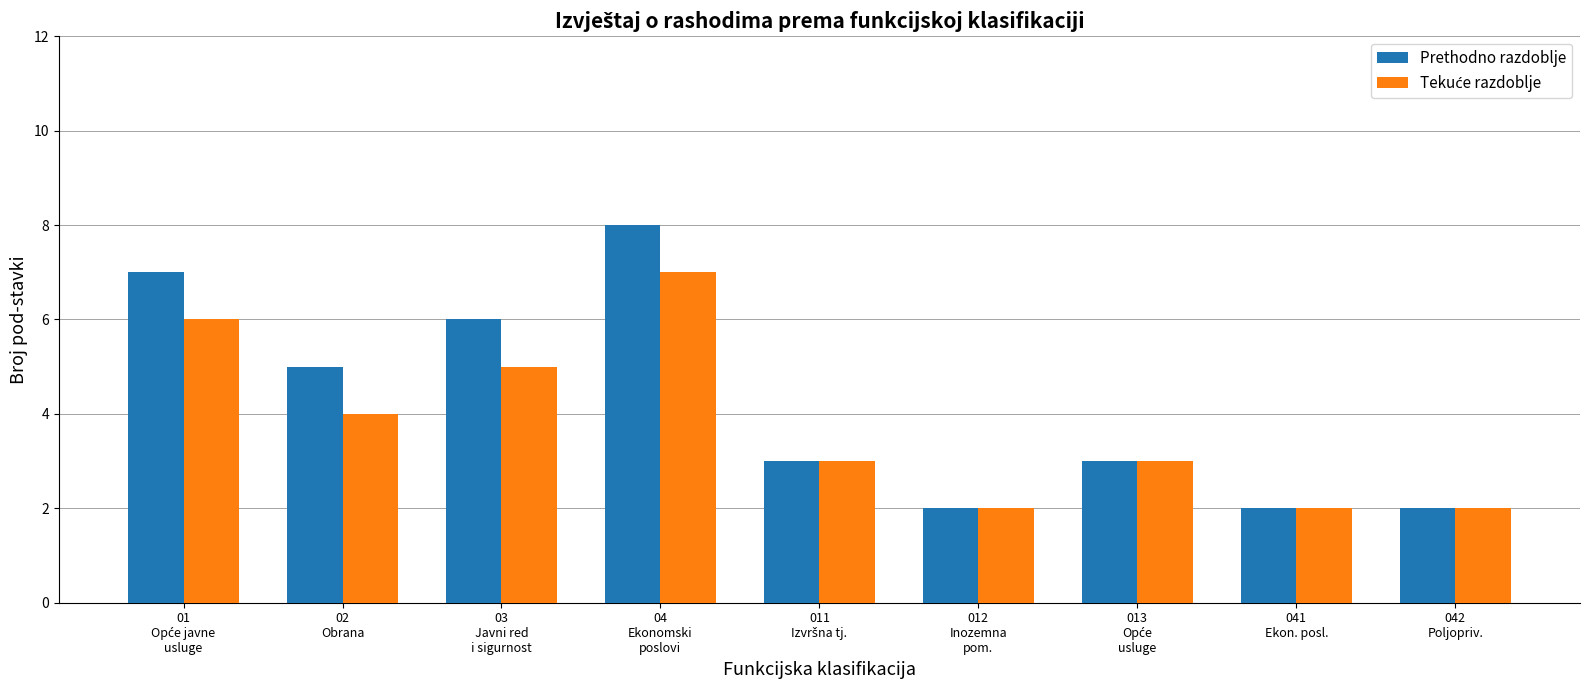

At which label is Prethodno razdoblje closest to 5?

02
Obrana